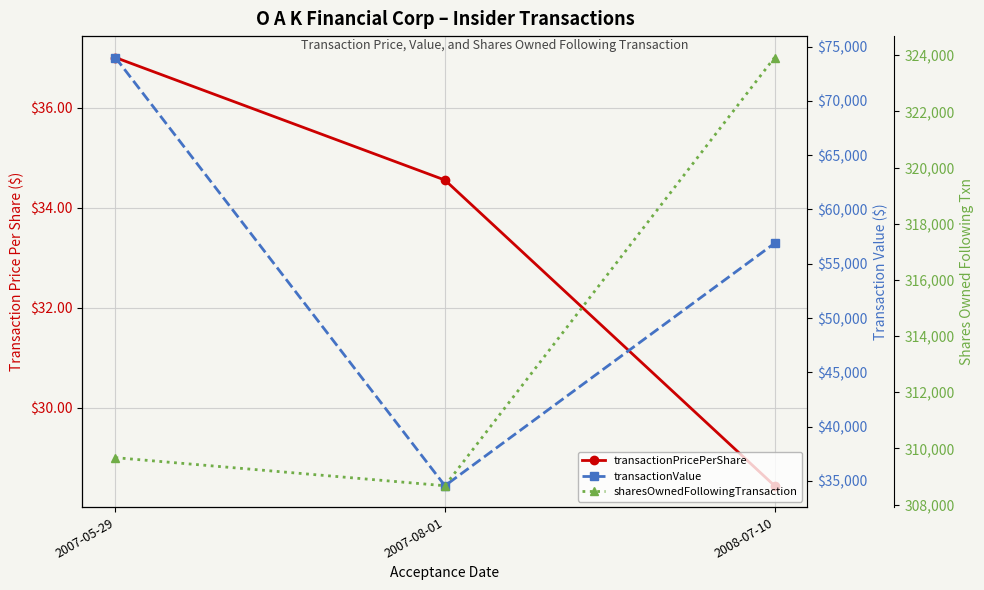

What is the label of the 3rd point from the left?

2008-07-10